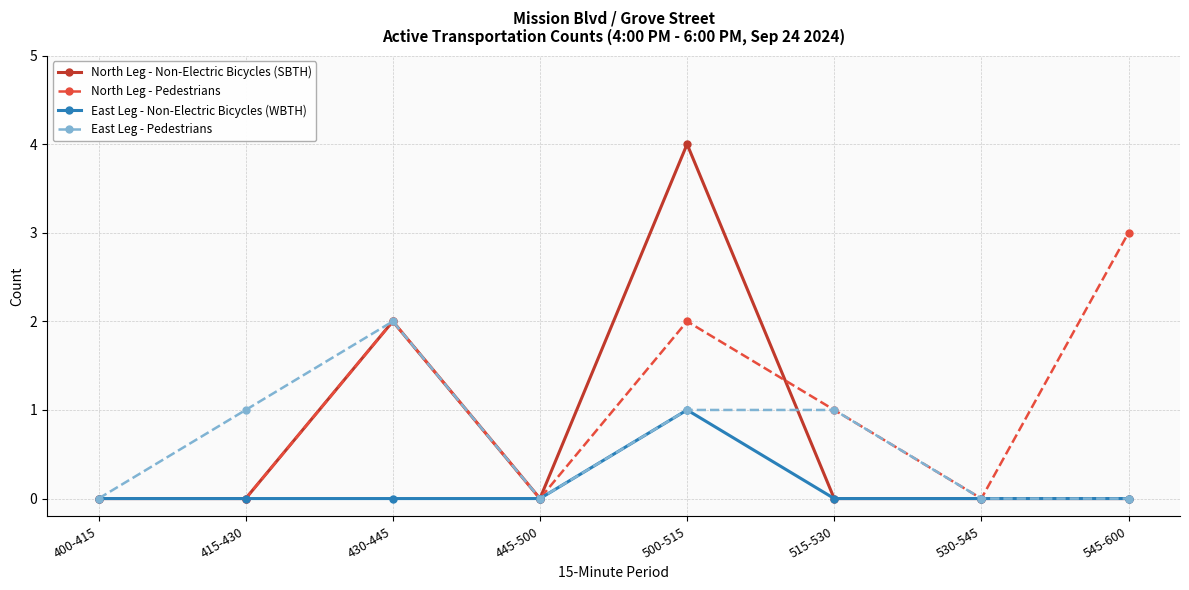

The value of North Leg - Pedestrians at 400-415 is 0. True or false?

True